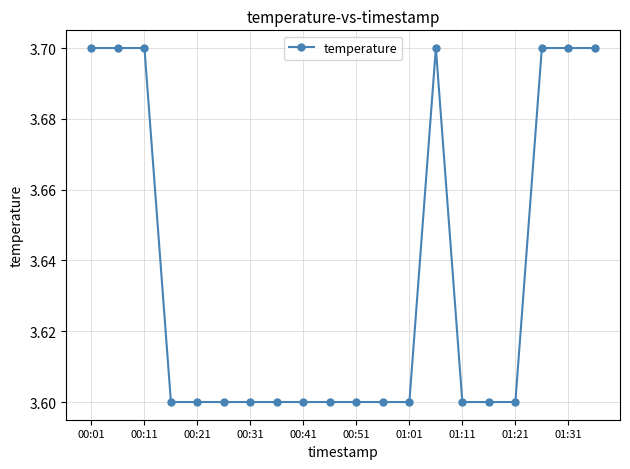

True or false: there are more than 0 points higher than both neighbors.

True